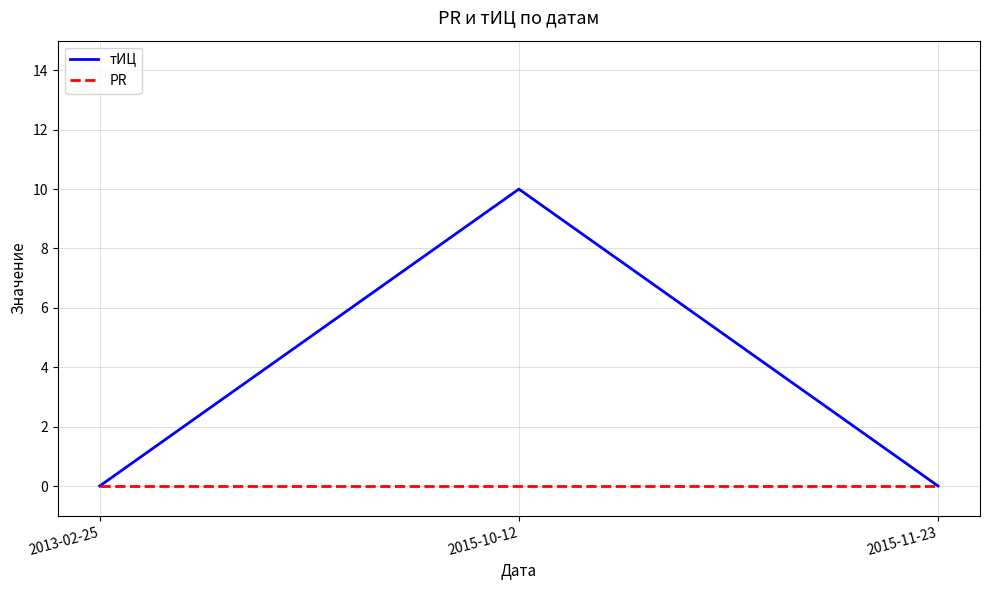

Which series has the largest total across all categories?

тИЦ